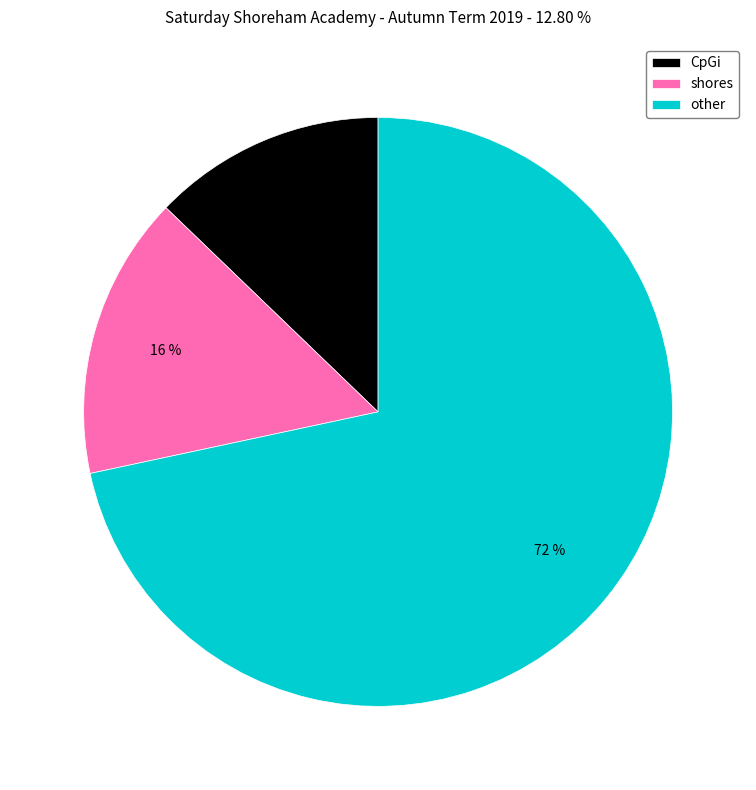

Count the number of slices in the pie.

3